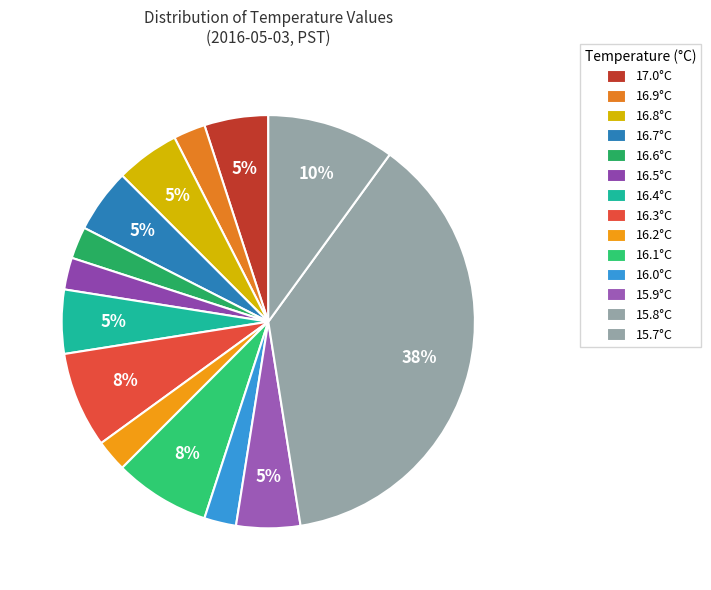

Count the number of slices in the pie.

14